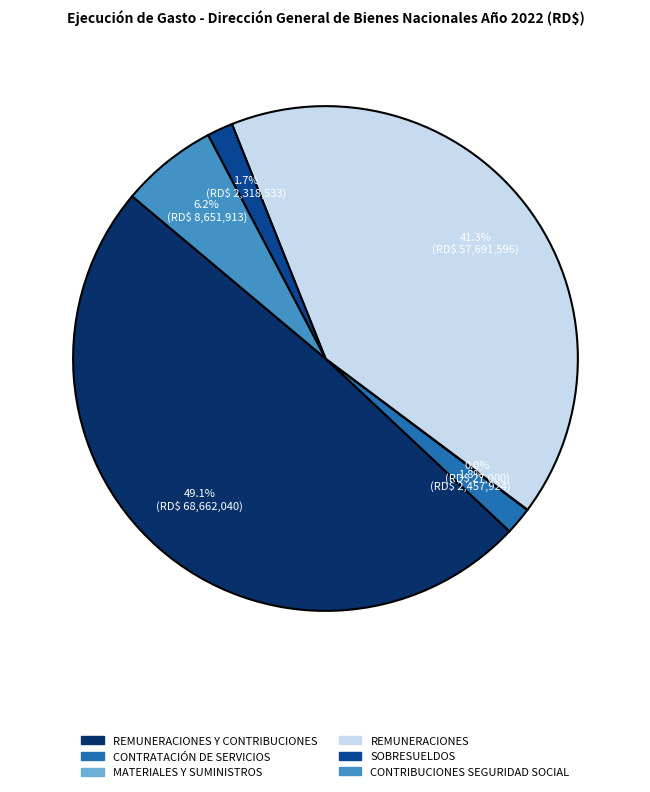

Is there a majority slice in this chart?

No